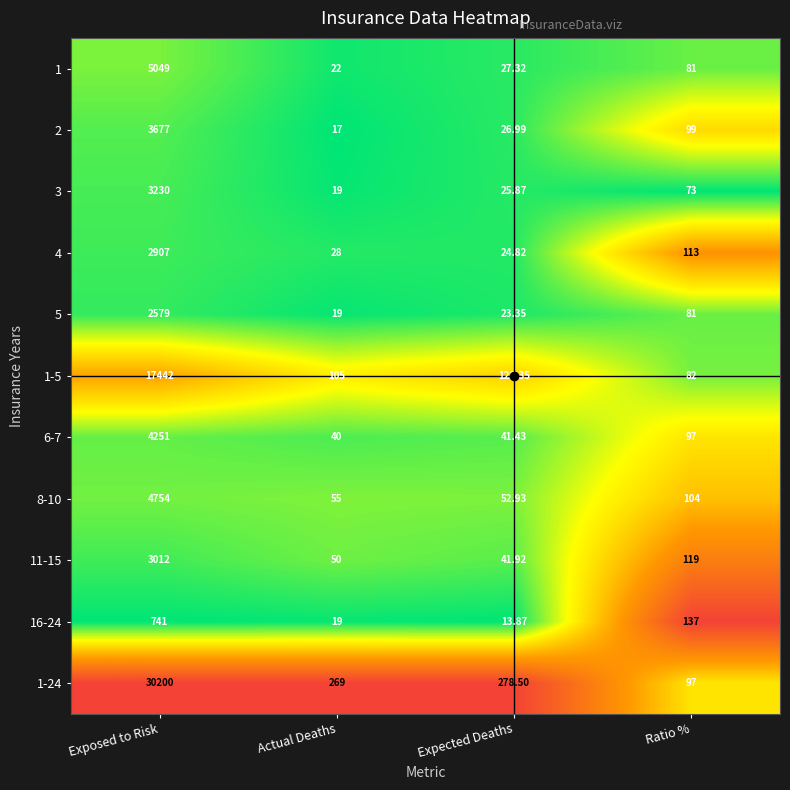

At Exposed to Risk, list the series in order from largest to smallest.

1-24, 1-5, 1, 8-10, 6-7, 2, 3, 11-15, 4, 5, 16-24